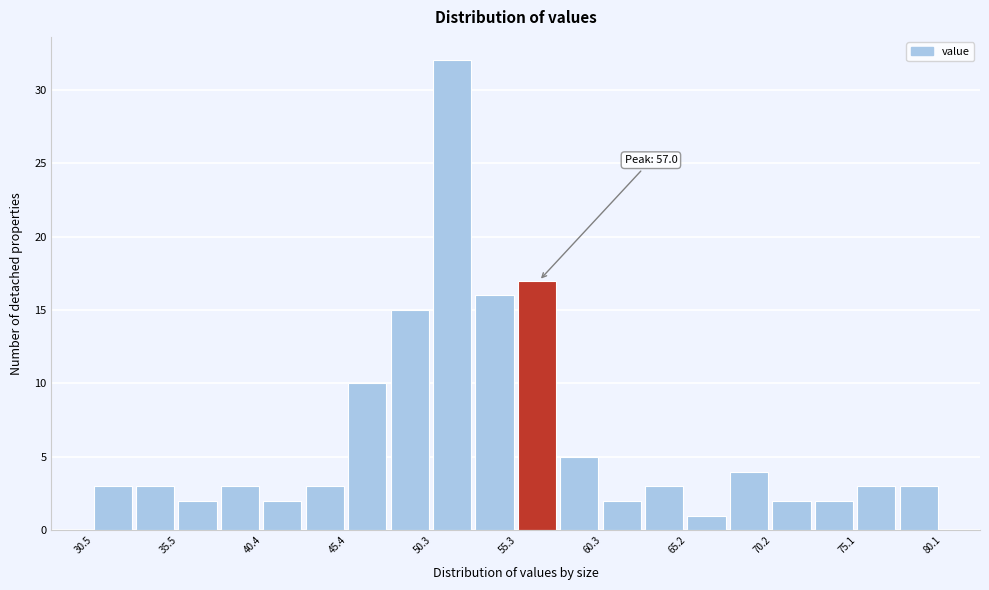

Which range on the x-axis has the tallest bar?

50.5 to 53.0